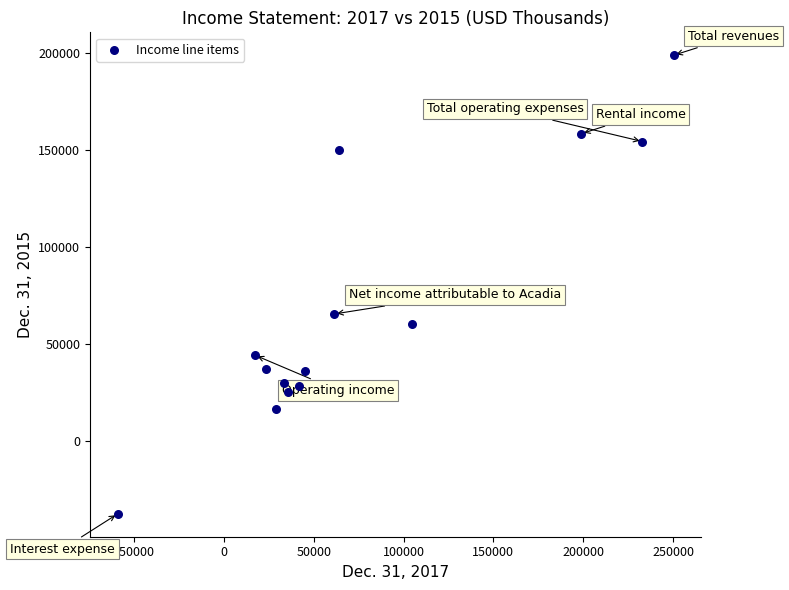

What is the range of Y values (max minus min)?

236360